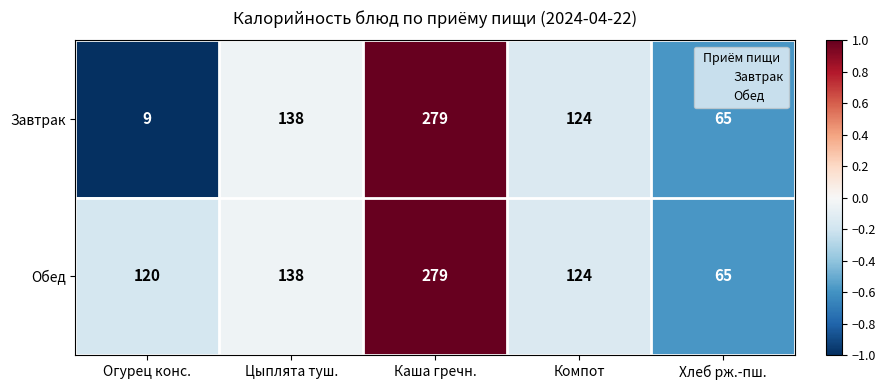

What is the difference between the maximum and minimum values in the Обед series?

214